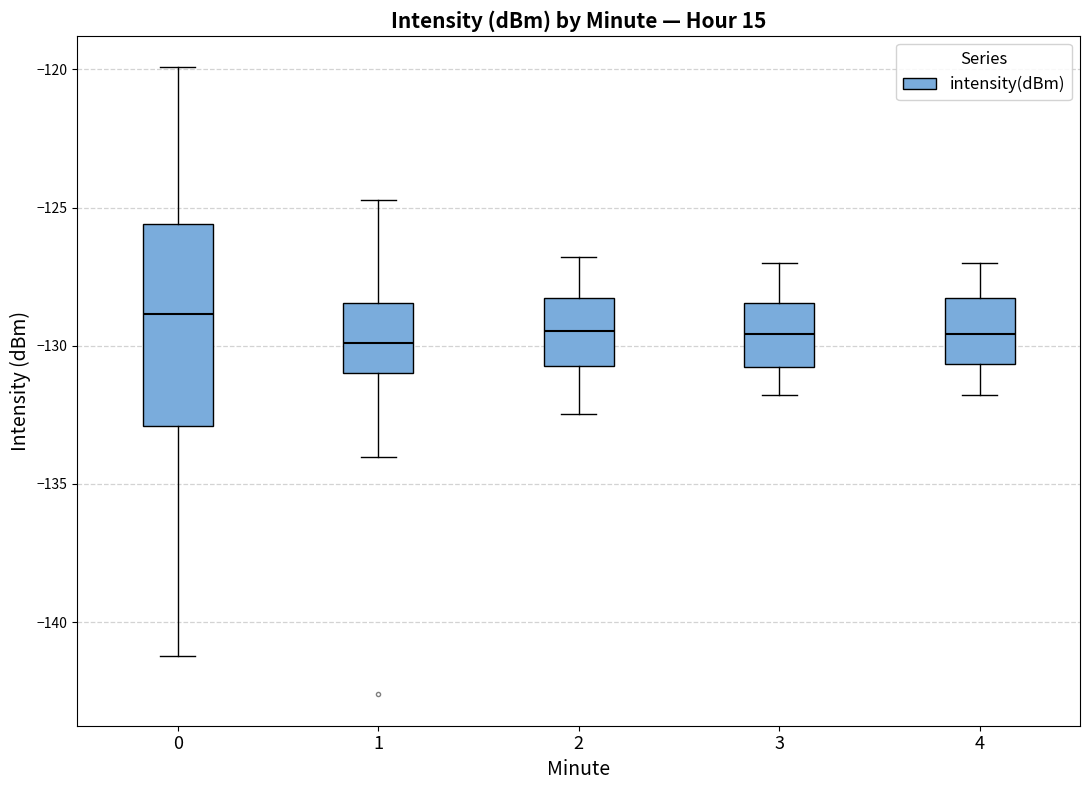

Reading left to right, read every box against the y-axis: the position of its median line, the range the box covers, and the ends of its whiskers. The values are not printed on the chart, so give them approximately, as read against the axis.

0: median -129.0, box -133.0 to -125.5, whiskers -141.0 to -120.0
1: median -130.0, box -131.0 to -128.5, whiskers -134.0 to -124.5
2: median -129.5, box -130.5 to -128.5, whiskers -132.5 to -127.0
3: median -129.5, box -131.0 to -128.5, whiskers -132.0 to -127.0
4: median -129.5, box -130.5 to -128.5, whiskers -132.0 to -127.0